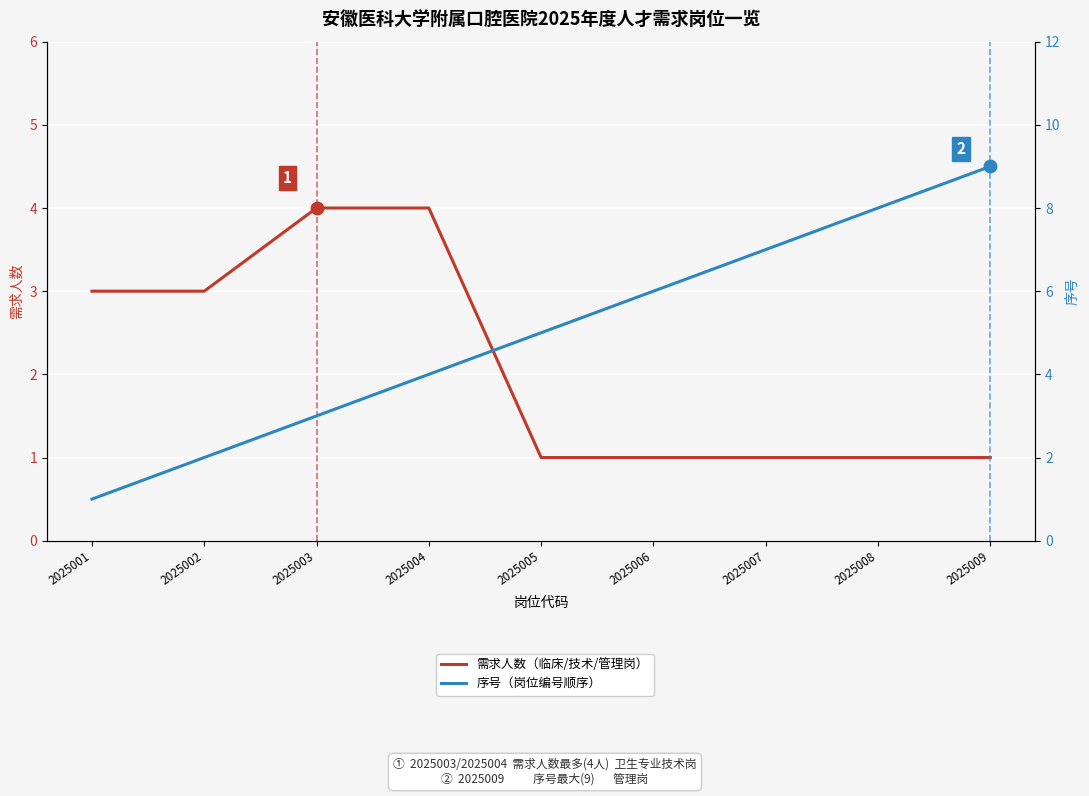

The value of 序号（岗位编号顺序） at 2025009 is 9. True or false?

True